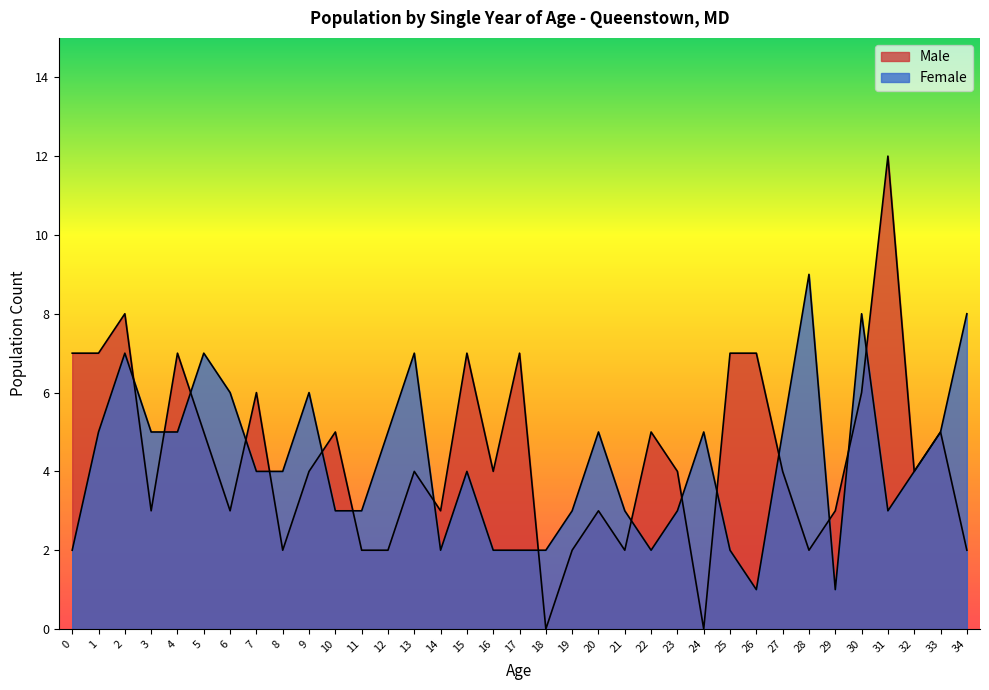

What is the value of the Female point at the 34th from the left?

5